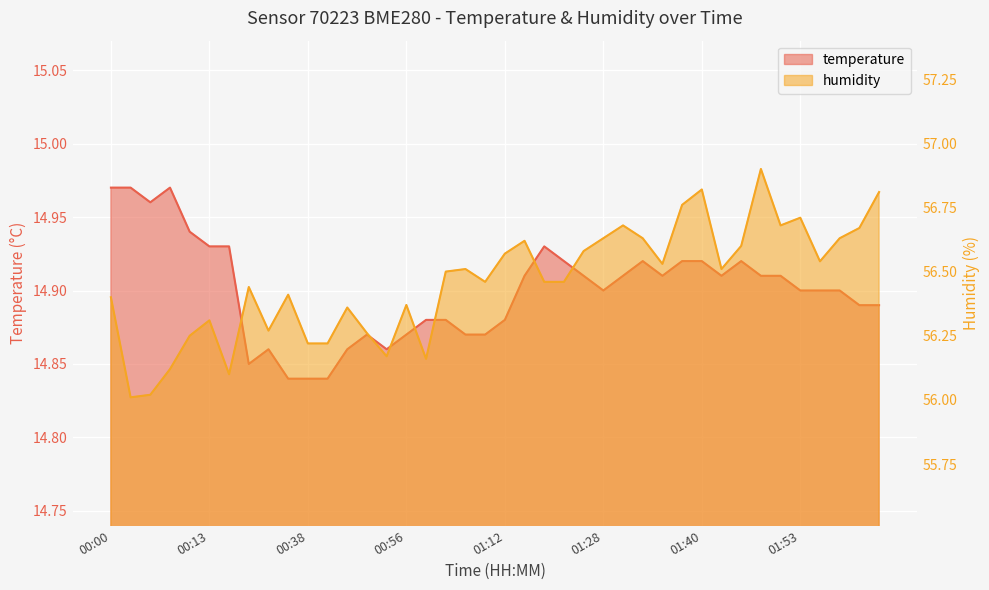

What is the average value of the humidity series?

56.5